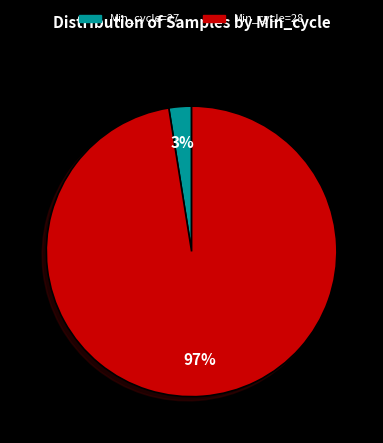

Is there any slice that represents more than half of the pie?

Yes